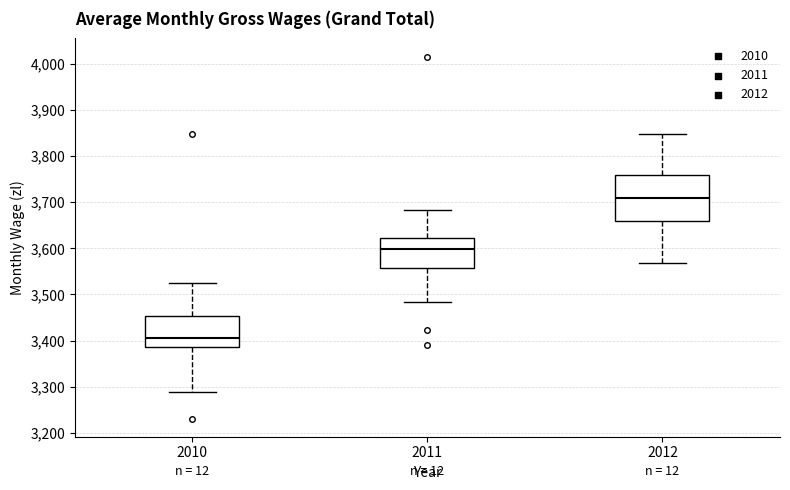

Comparing the boxes themselves (not the whiskers), which one is the tallest?

2012